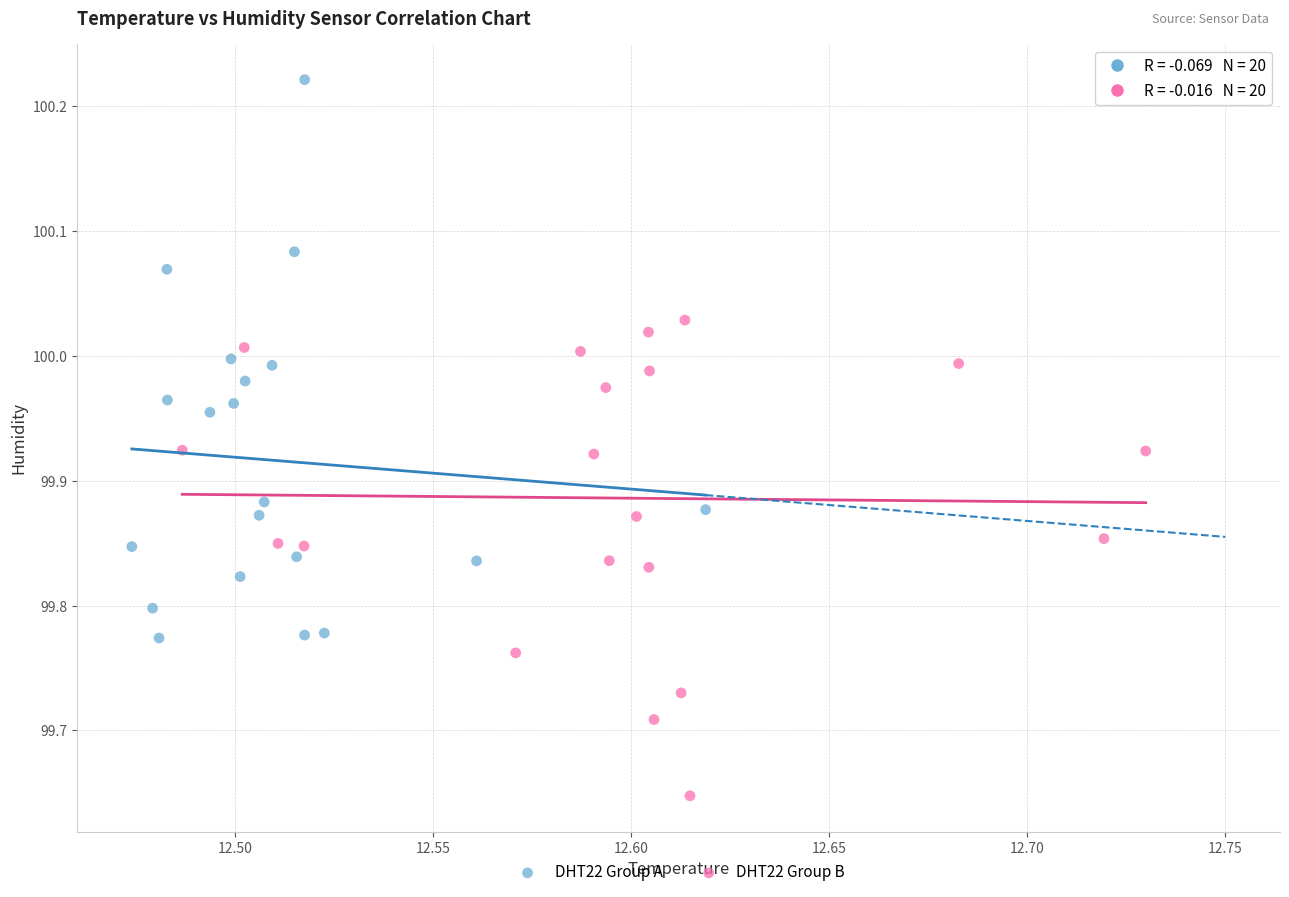

Which series has the widest spread of Y values?

DHT22 Group A